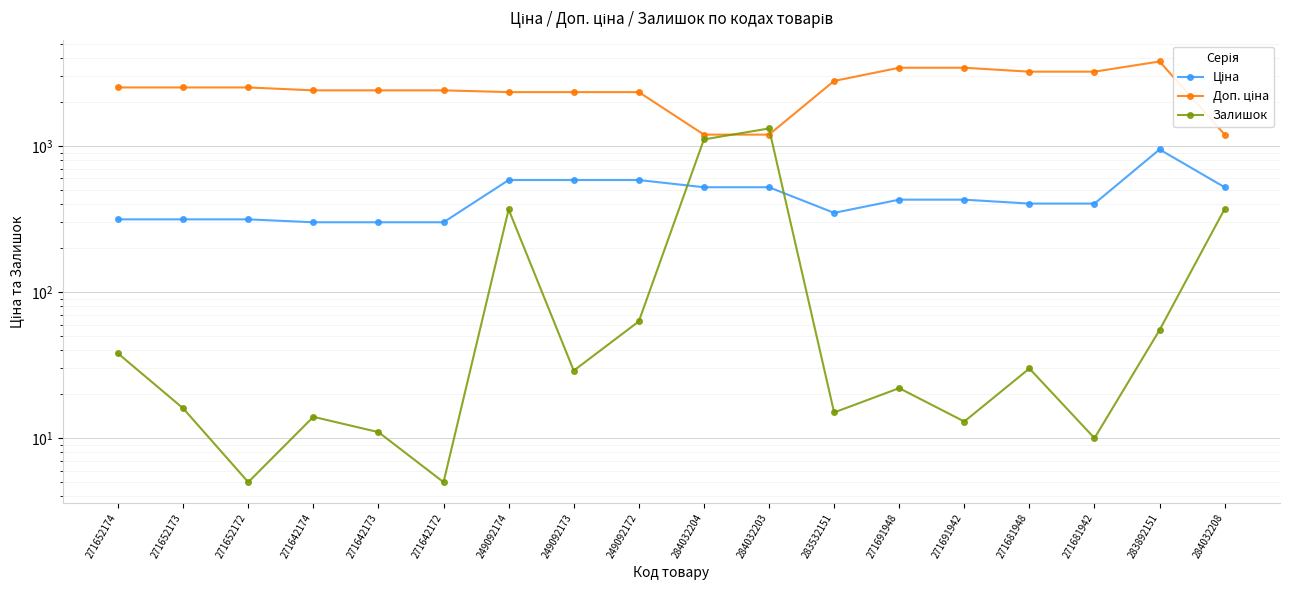

At which label is Доп. ціна closest to 2493?

271652174